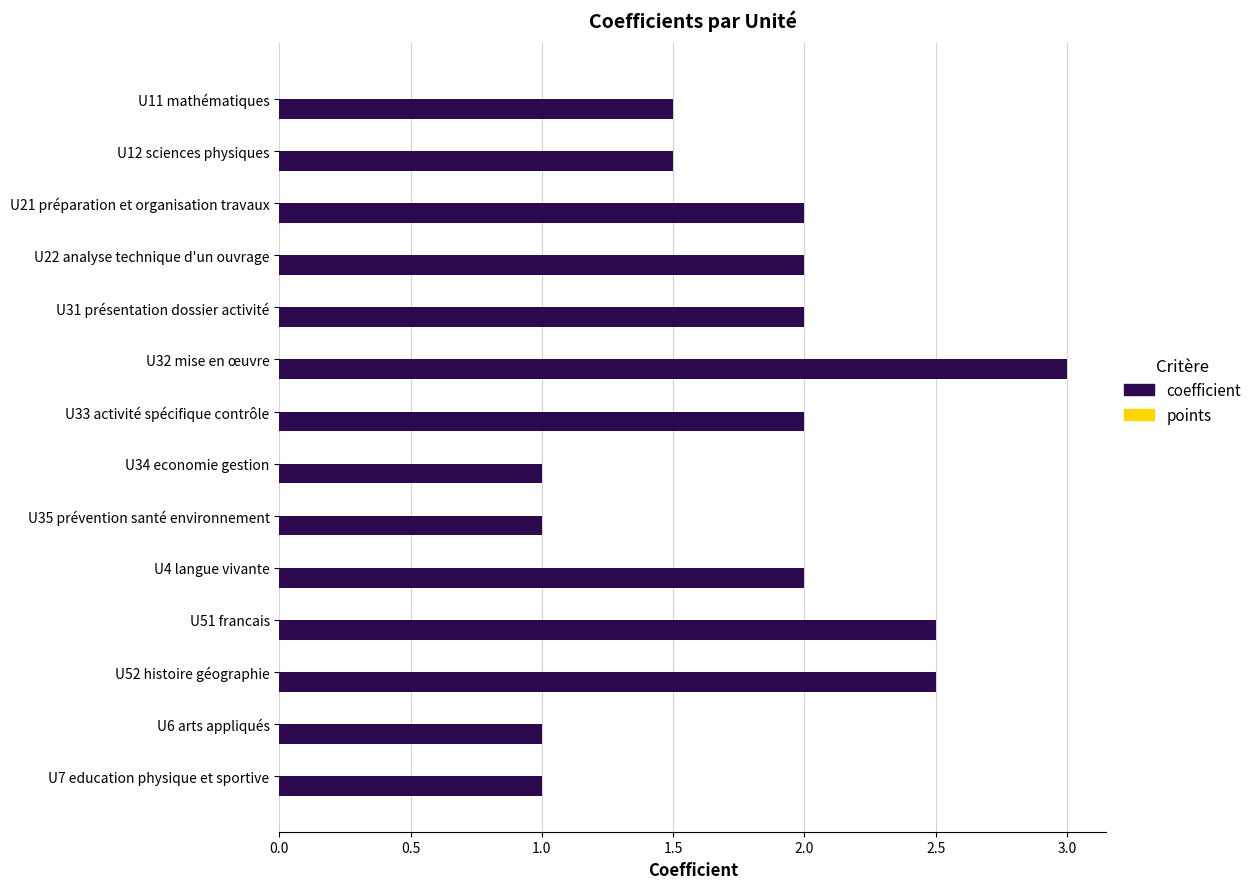

What is the ratio of the value at U51 francais to the value at U11 mathématiques?

1.7